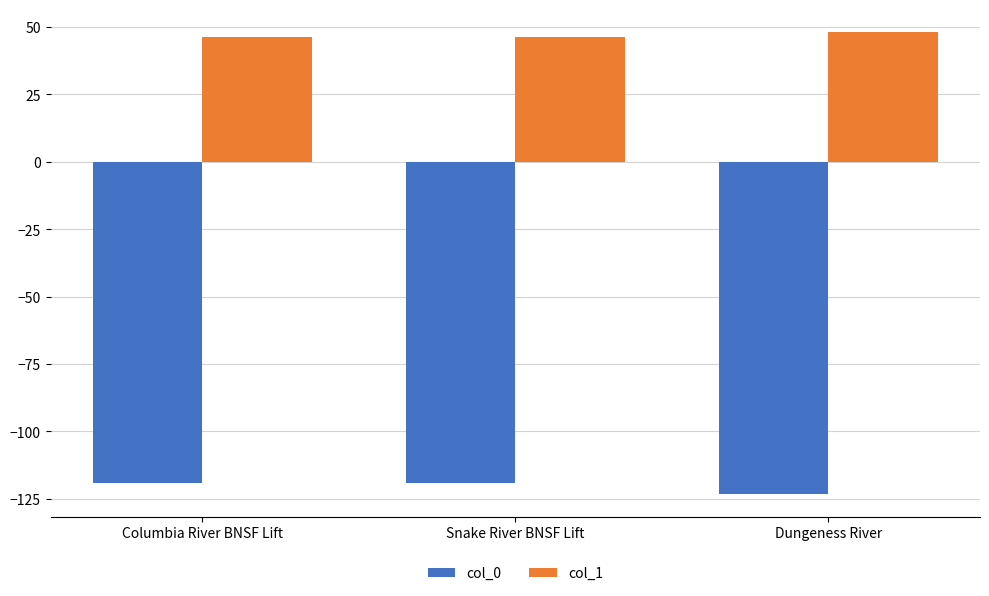

What is the sum of all col_0 values?

-361.3